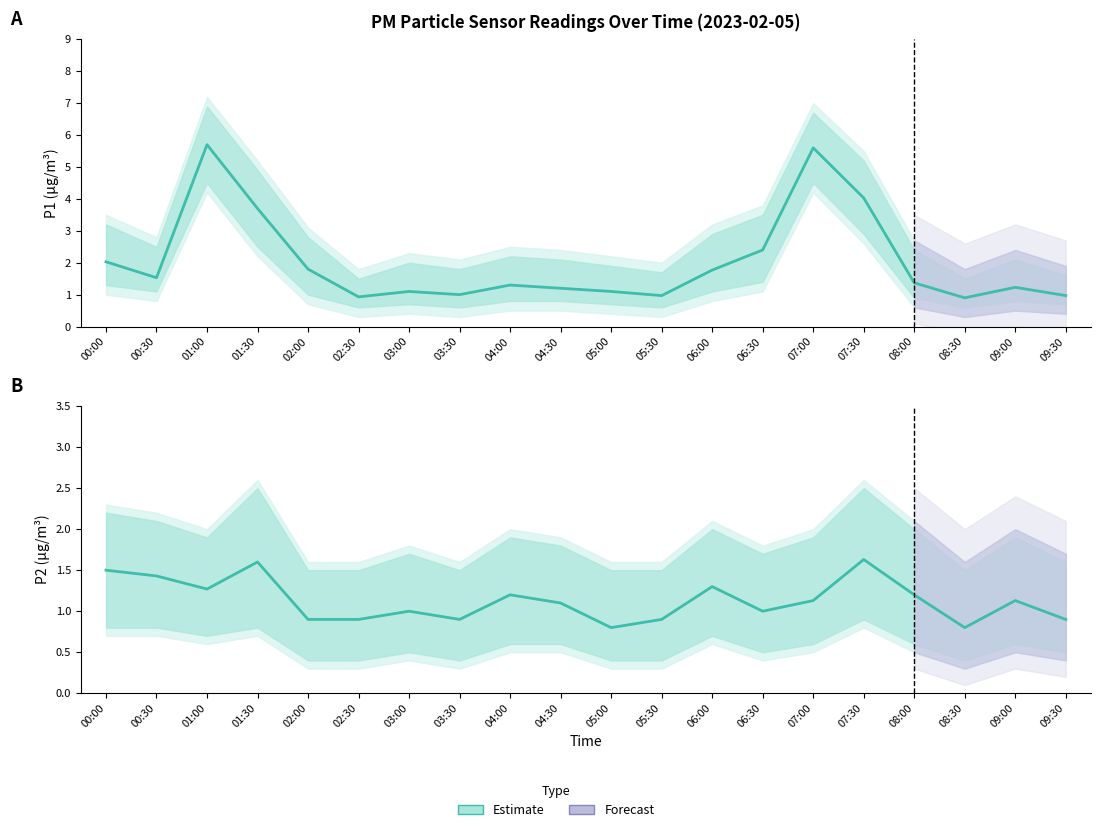

What is the label of the 14th point from the right?

03:00